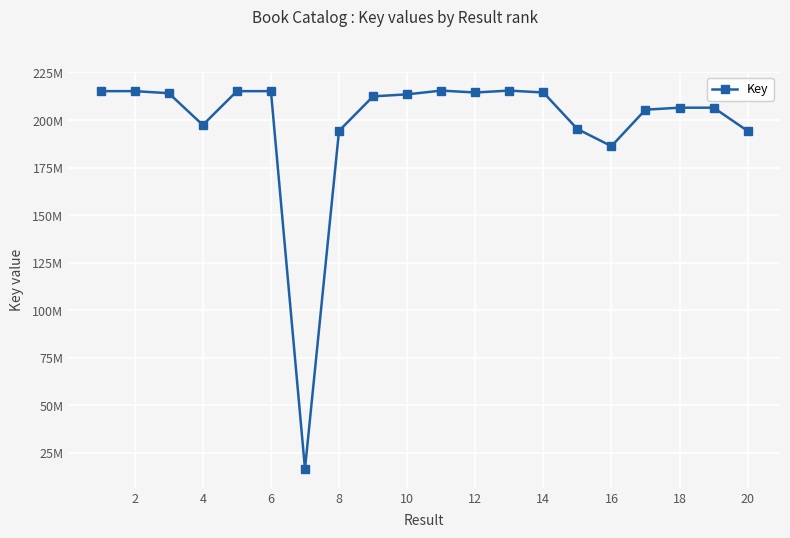

Does the chart have visible grid lines?

Yes